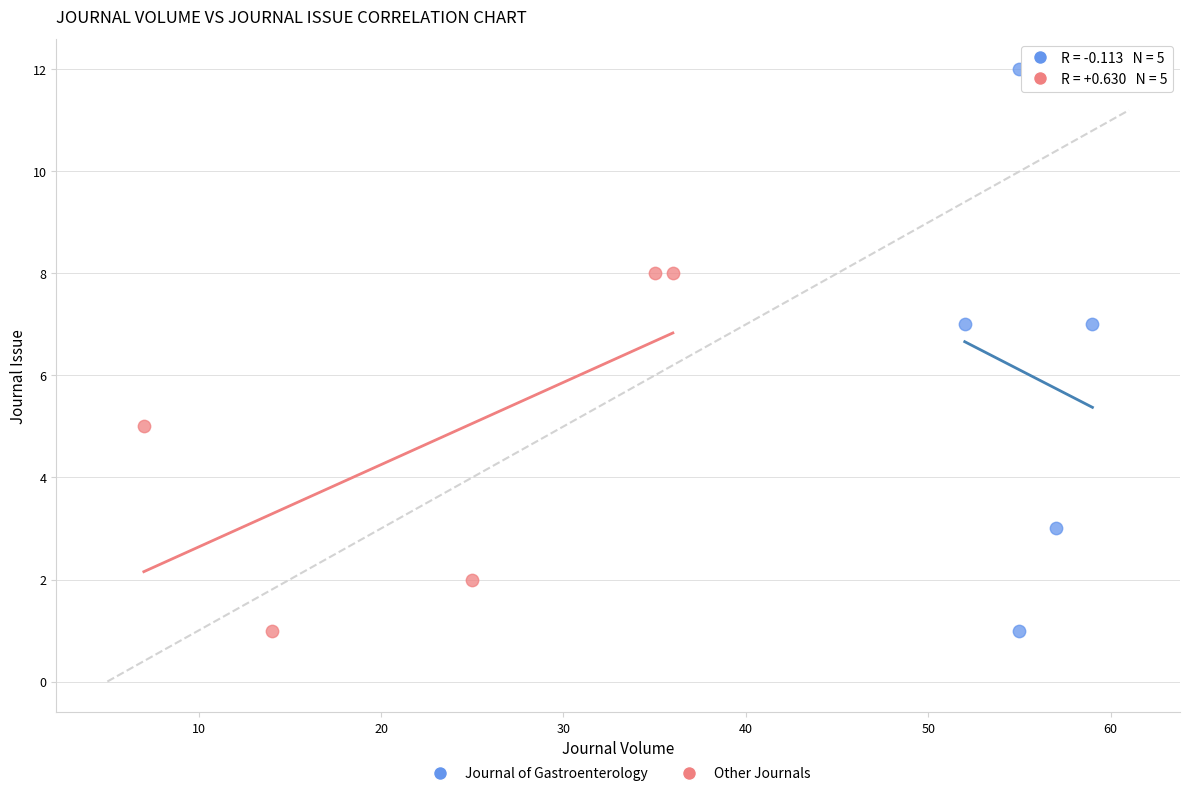

Which series has the largest Y range (max minus min)?

Journal of Gastroenterology